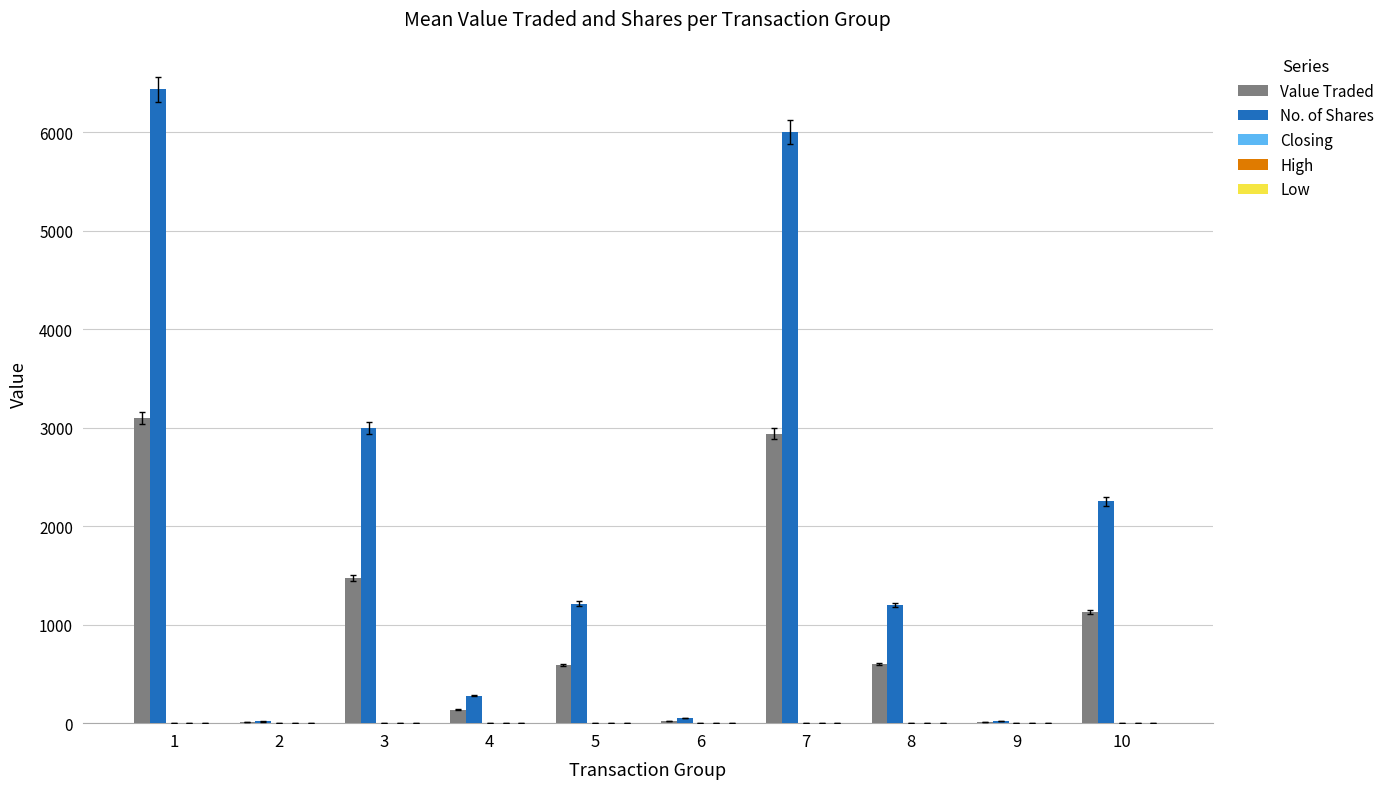

Which series has the largest total across all categories?

No. of Shares